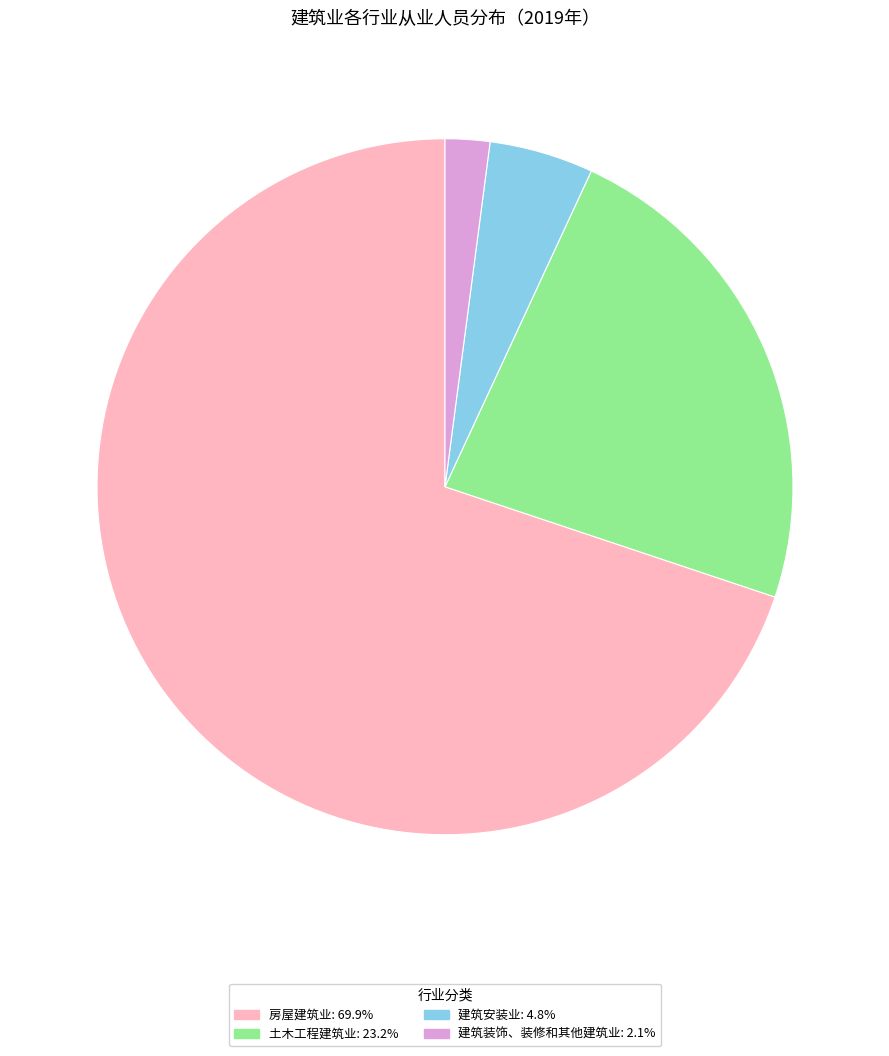

The 建筑安装业 slice represents 5% of the pie. True or false?

True